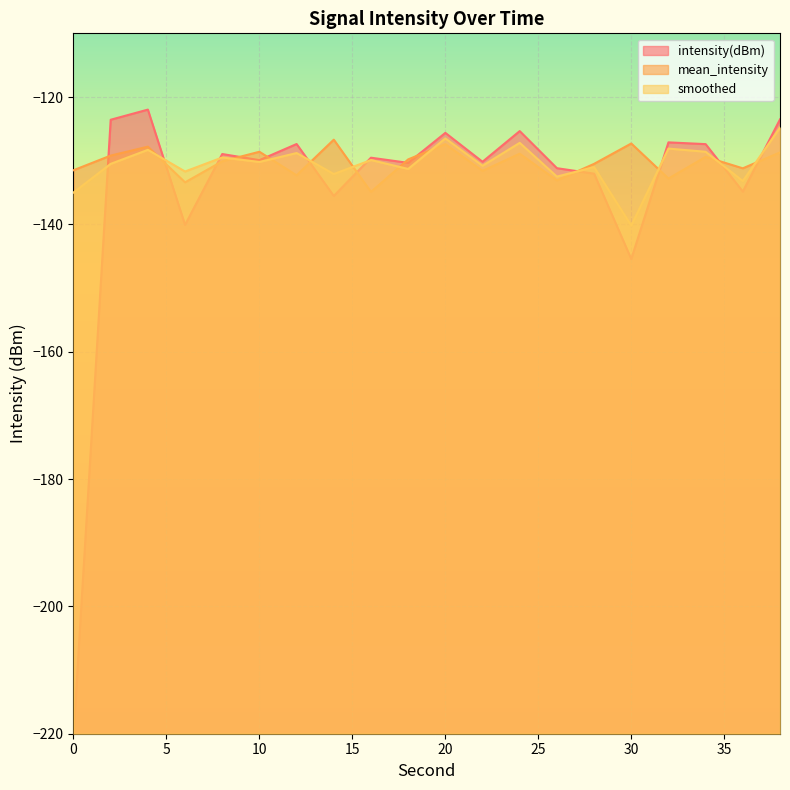

How many data points in intensity(dBm) are above -129?

9